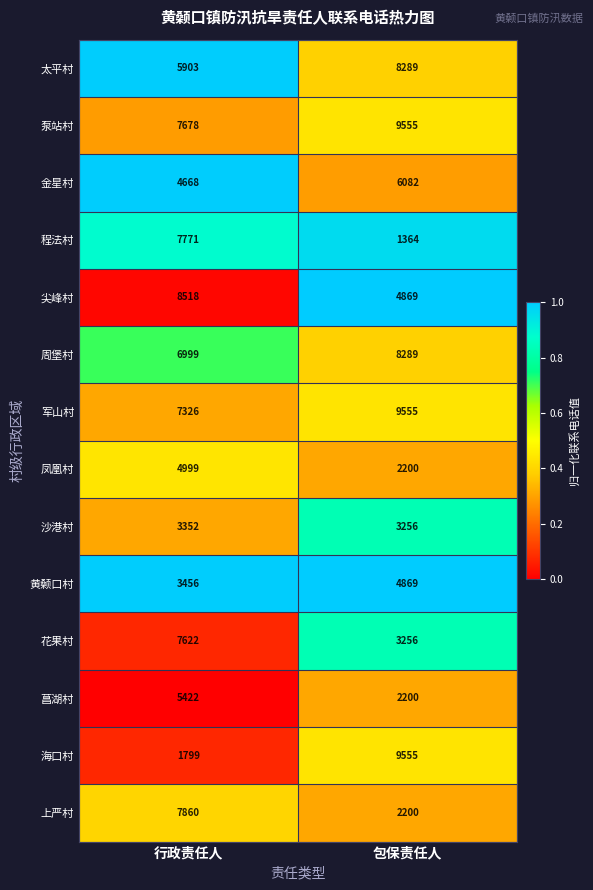

What is the difference between the 海口村 values at 包保责任人 and 行政责任人?

7756